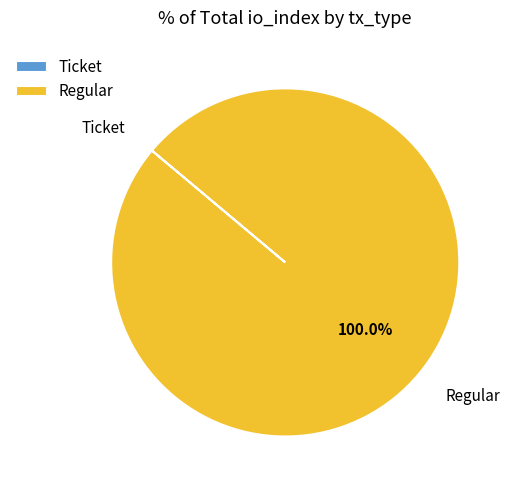

Is there any slice that represents more than half of the pie?

Yes